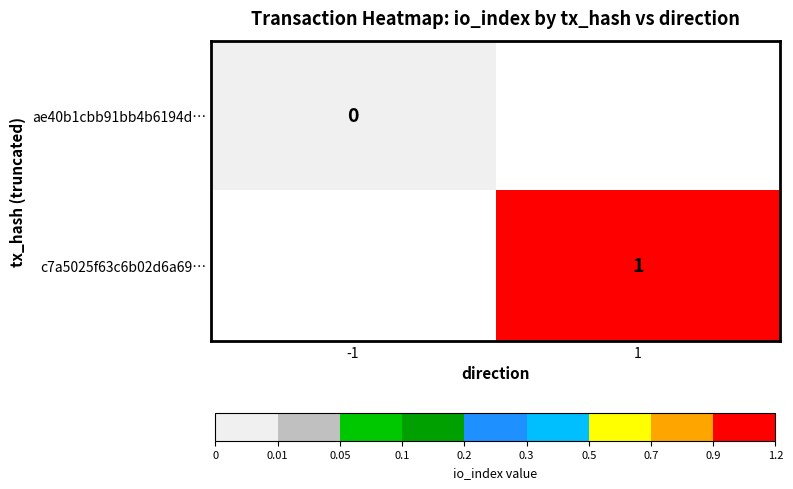

Is it true that c7a5025f63c6b02d6a69… equals 2 at 1?

False